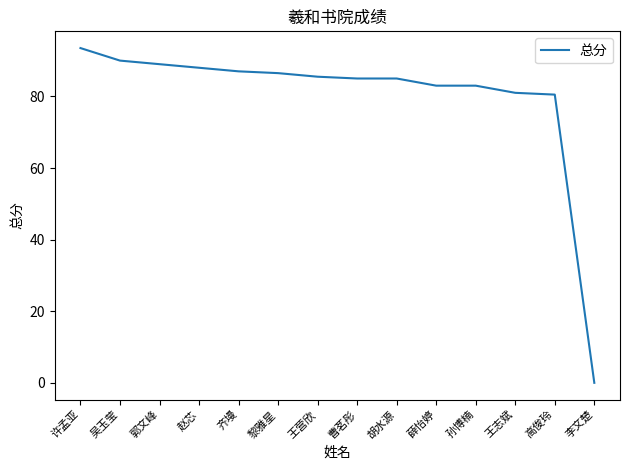

How many series are shown in this chart?

1